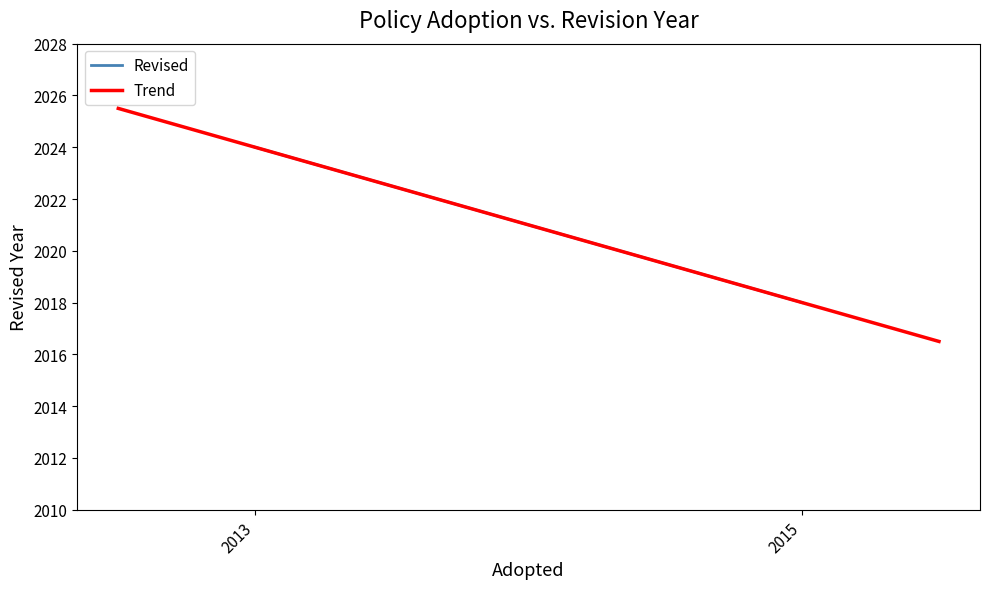

What value does the data have at 2015?

2018